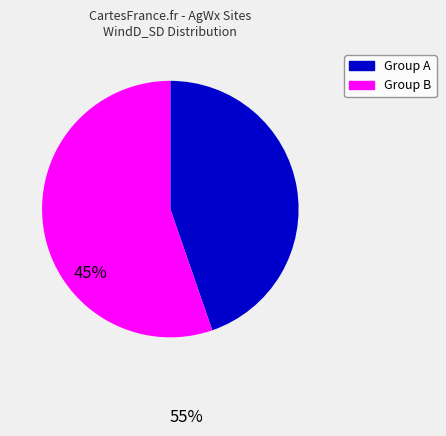

Is there any slice that represents more than half of the pie?

Yes